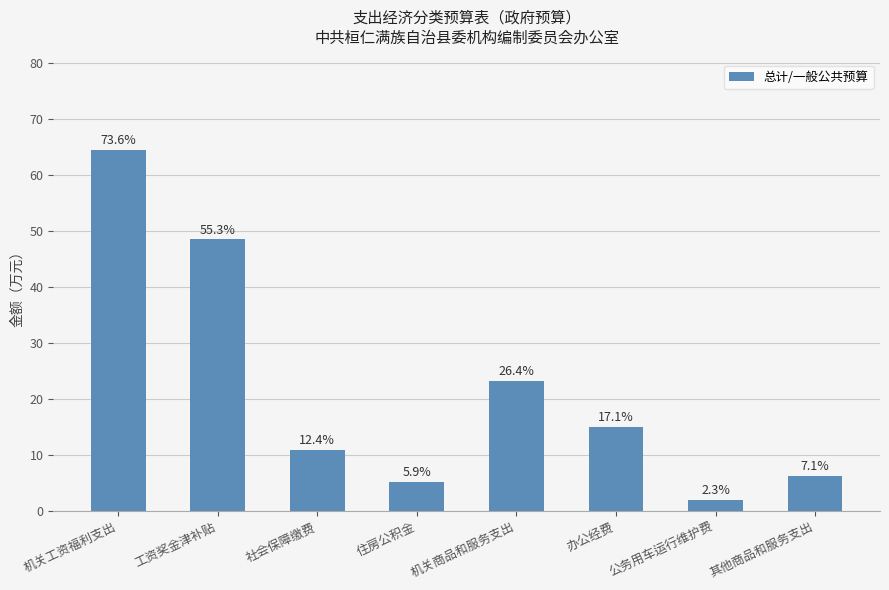

What is the difference between the second highest and second lowest values?

43.3